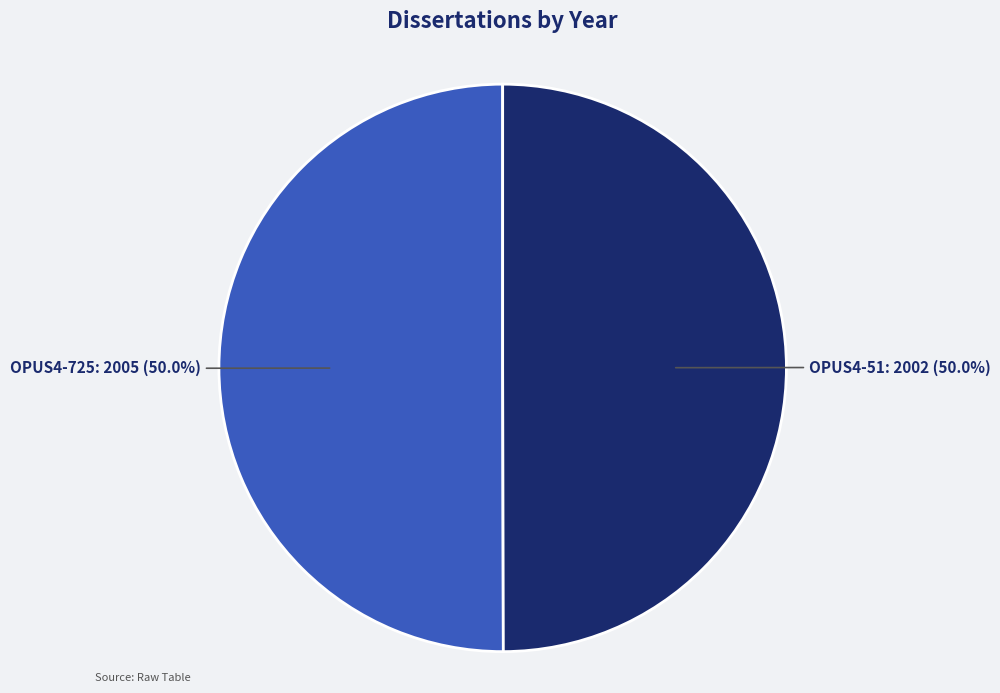

To the nearest percent, what portion does OPUS4-51 represent?

50%